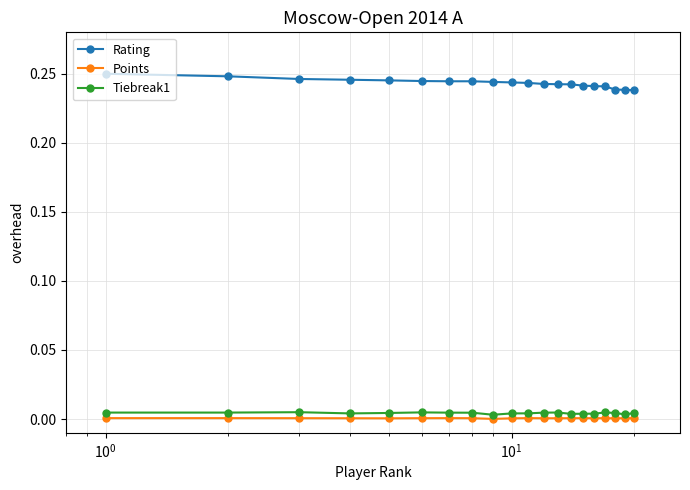

Which series has the largest total across all categories?

Rating